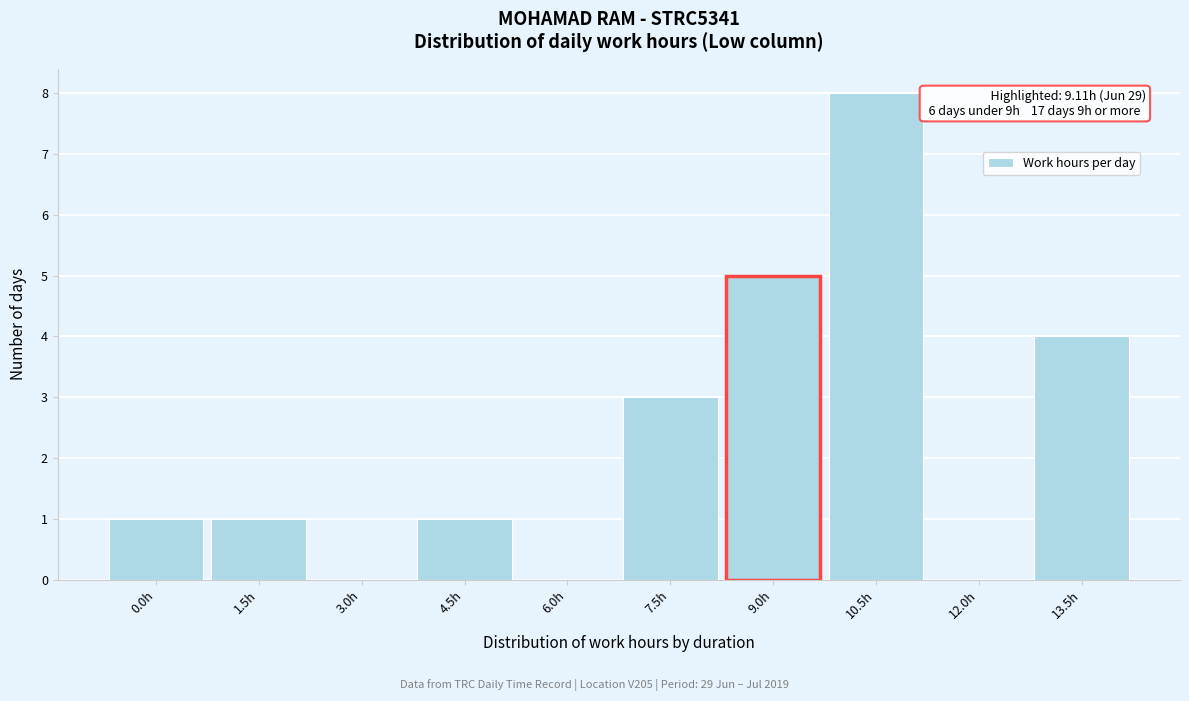

Reading left to right, what are all the values shown in this chart?

0.0h=1	1.5h=1	3.0h=0	4.5h=1	6.0h=0	7.5h=3	9.0h=5	10.5h=8	12.0h=0	13.5h=4